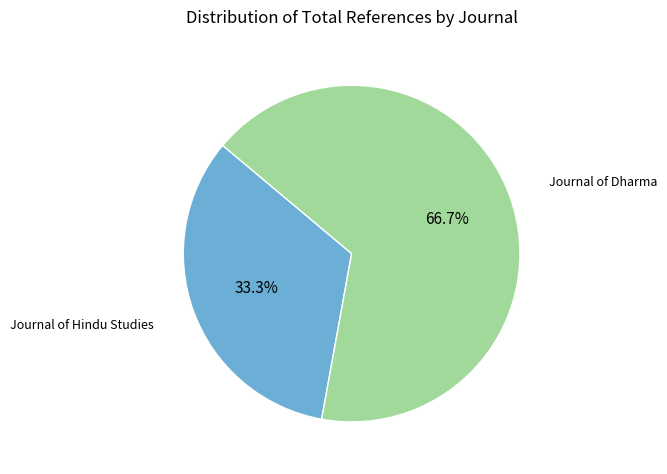

The Journal of Hindu Studies slice represents 43% of the pie. True or false?

False